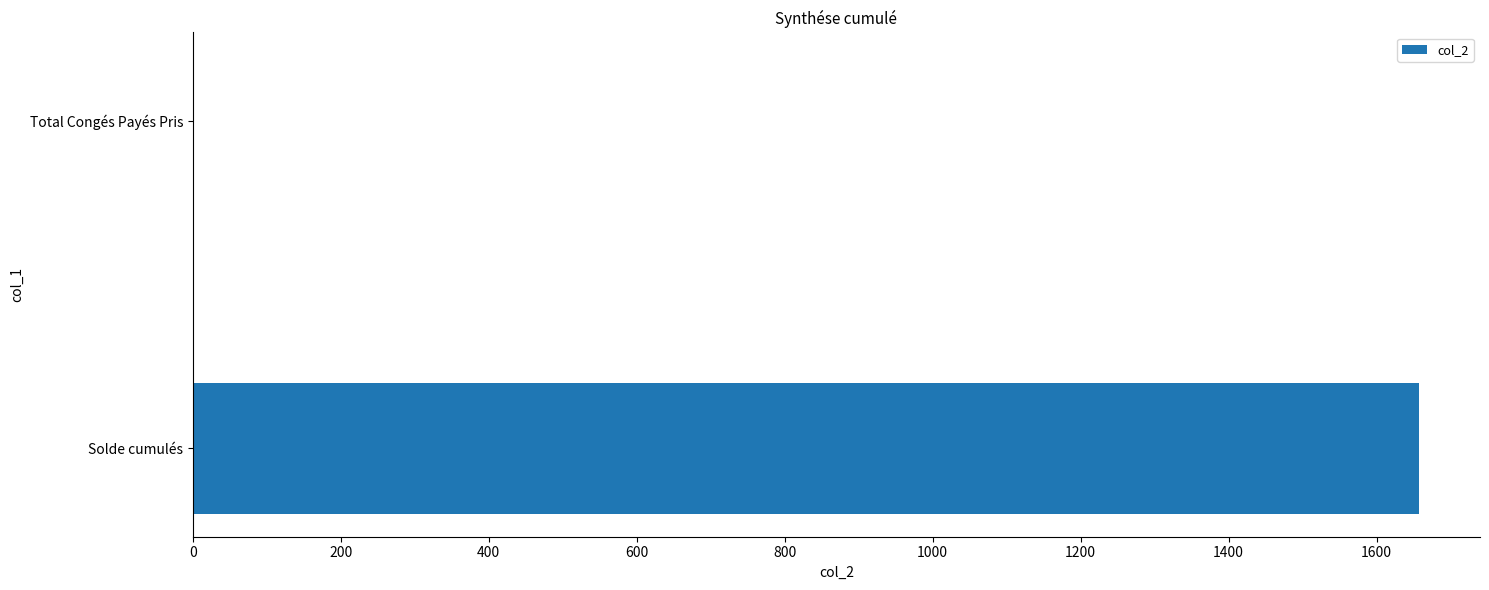

Between Solde cumulés and Total Congés Payés Pris, which is larger?

Solde cumulés